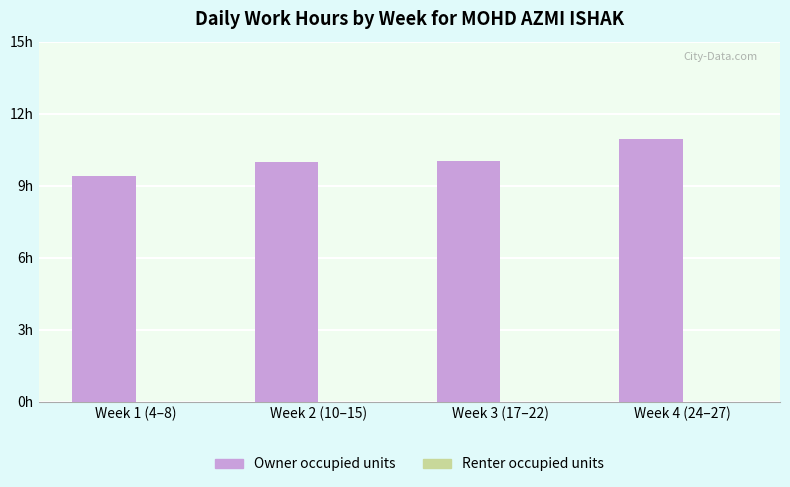

Reading left to right, list all the values displayed in this chart.

Owner occupied units: Week 1 (4–8)=9.4	Week 2 (10–15)=10.0	Week 3 (17–22)=10.0	Week 4 (24–27)=11.0
Renter occupied units: Week 1 (4–8)=0.0	Week 2 (10–15)=0.0	Week 3 (17–22)=0.0	Week 4 (24–27)=0.0